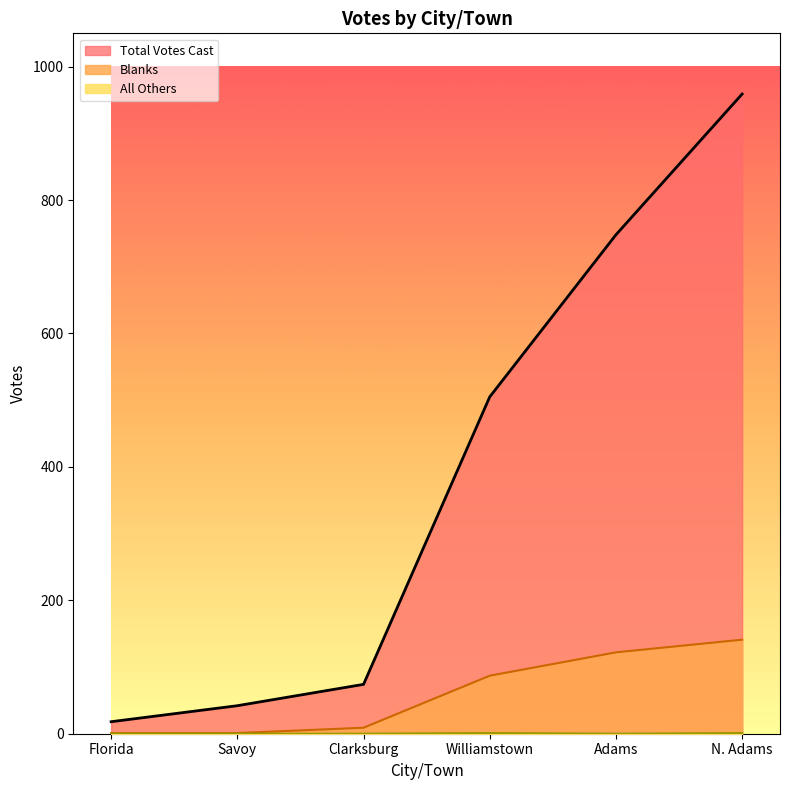

At which category is the sum across all series the highest?

N. Adams